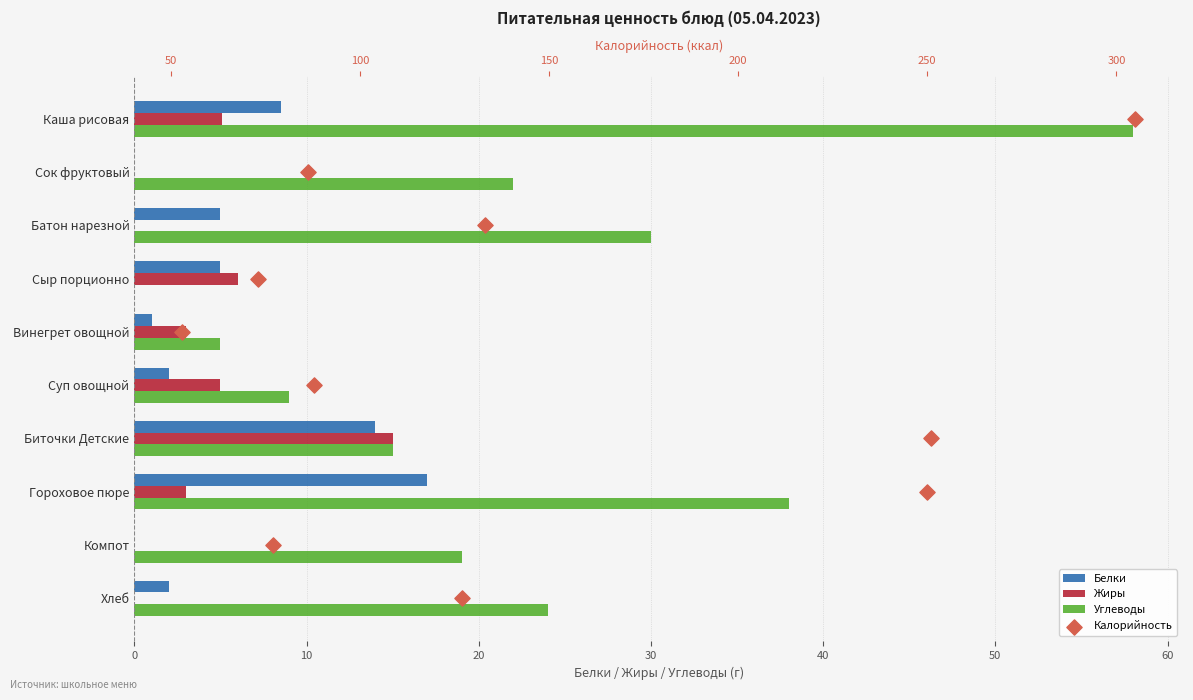

Which series has the widest spread of Y values?

Углеводы